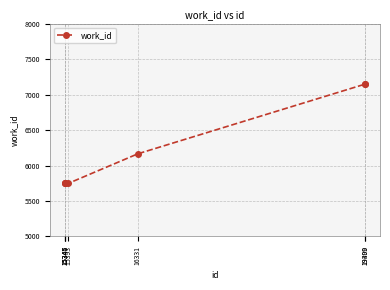

How many lines are shown in the chart?

1